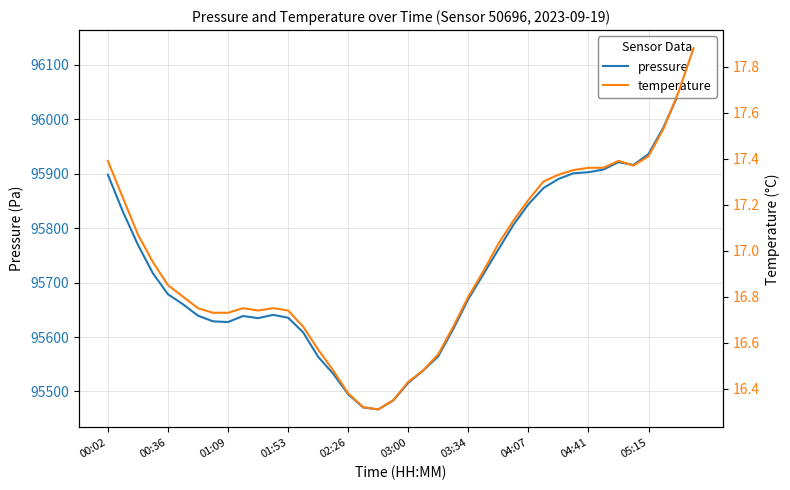

Reading left to right, extract all data points from this chart.

pressure: 95898.4	95830.6	95769.7	95717.2	95678.7	95660.3	95639.3	95628.9	95627.6	95638.7	95634.8	95640.8	95635.6	95608.8	95563.8	95532.8	95494.9	95470.7	95467.0	95483.4	95515.9	95538.5	95564.7	95614.8	95669.7	95715.3	95760.9	95806.0	95843.9	95873.7	95890.5	95901.0	95902.9	95907.9	95921.4	95916.4	95936.4	95985.7	96046.9	96131.0
temperature: 17.4	17.2	17.1	16.9	16.9	16.8	16.8	16.7	16.7	16.8	16.7	16.8	16.7	16.7	16.6	16.5	16.4	16.3	16.3	16.4	16.4	16.5	16.6	16.7	16.8	16.9	17.0	17.1	17.2	17.3	17.3	17.4	17.4	17.4	17.4	17.4	17.4	17.5	17.7	17.9